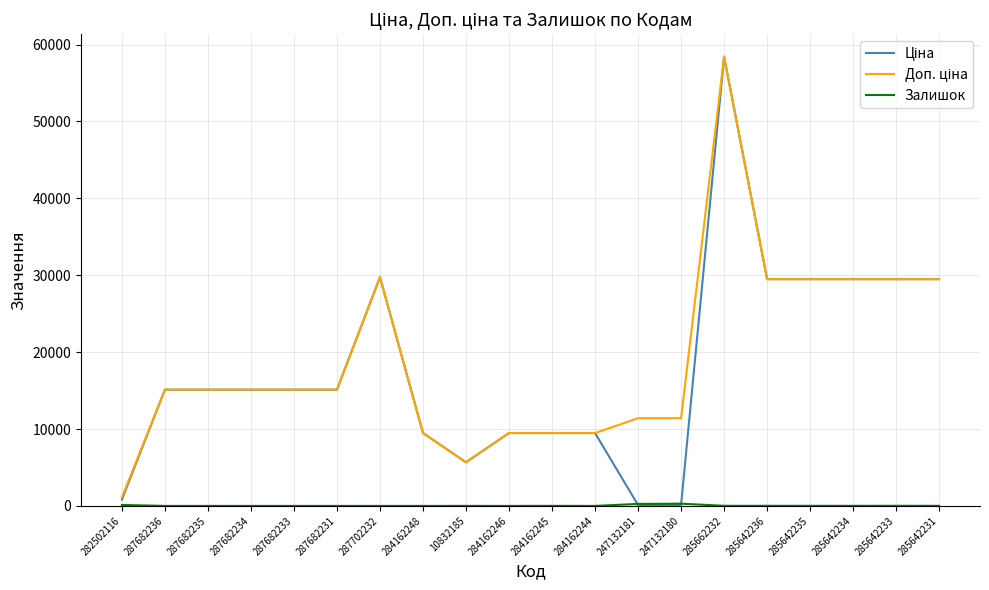

What is the greatest value displayed?

58426.5